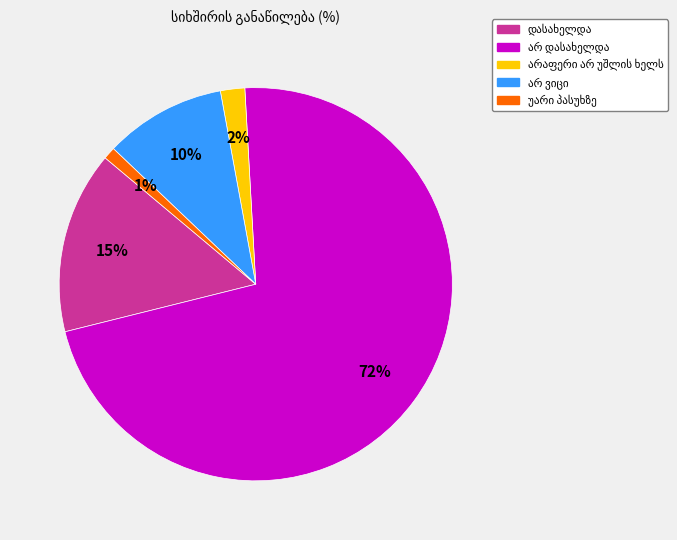

Does any single category account for the majority?

Yes